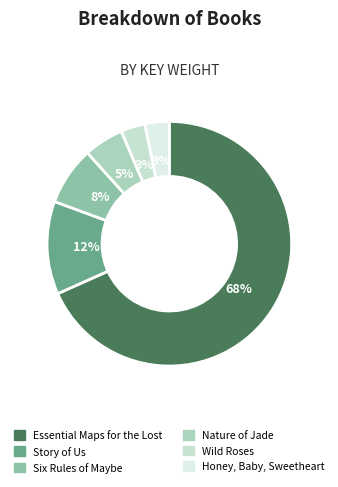

Which slice represents more than half of the pie?

Essential Maps for the Lost